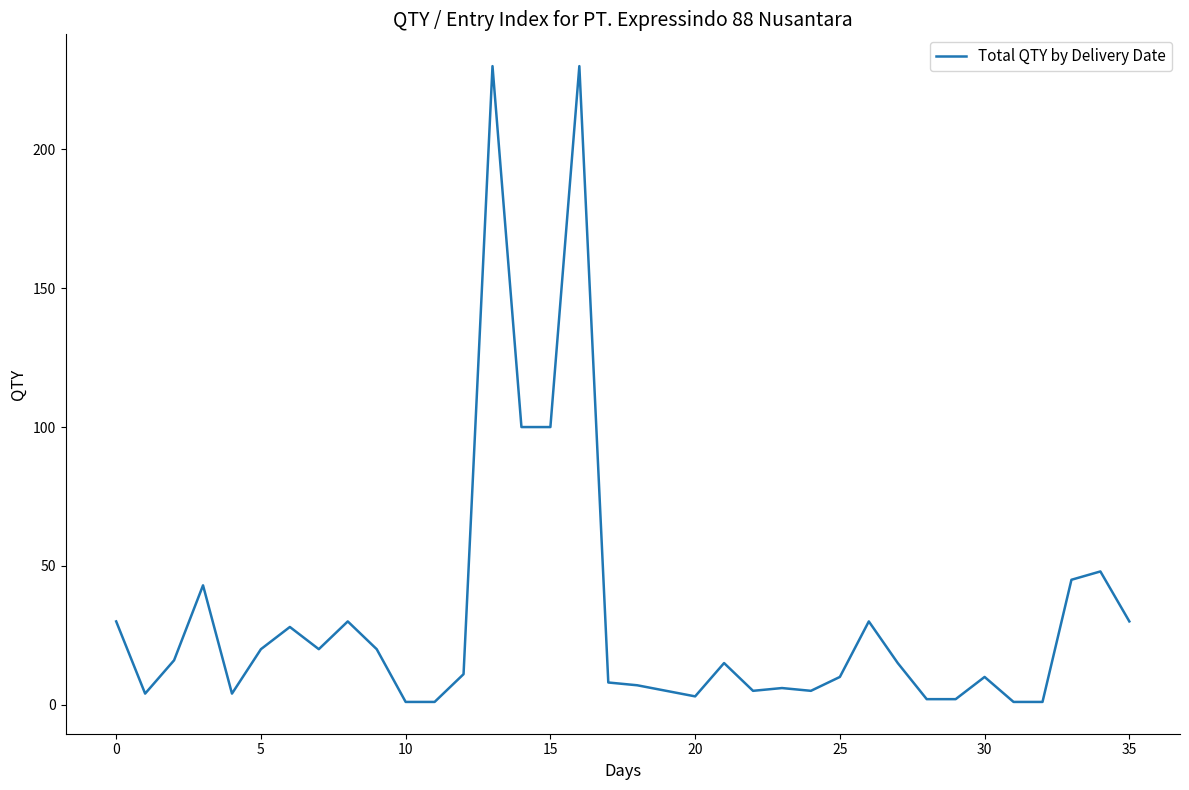

What is the difference between the maximum and minimum values?

229